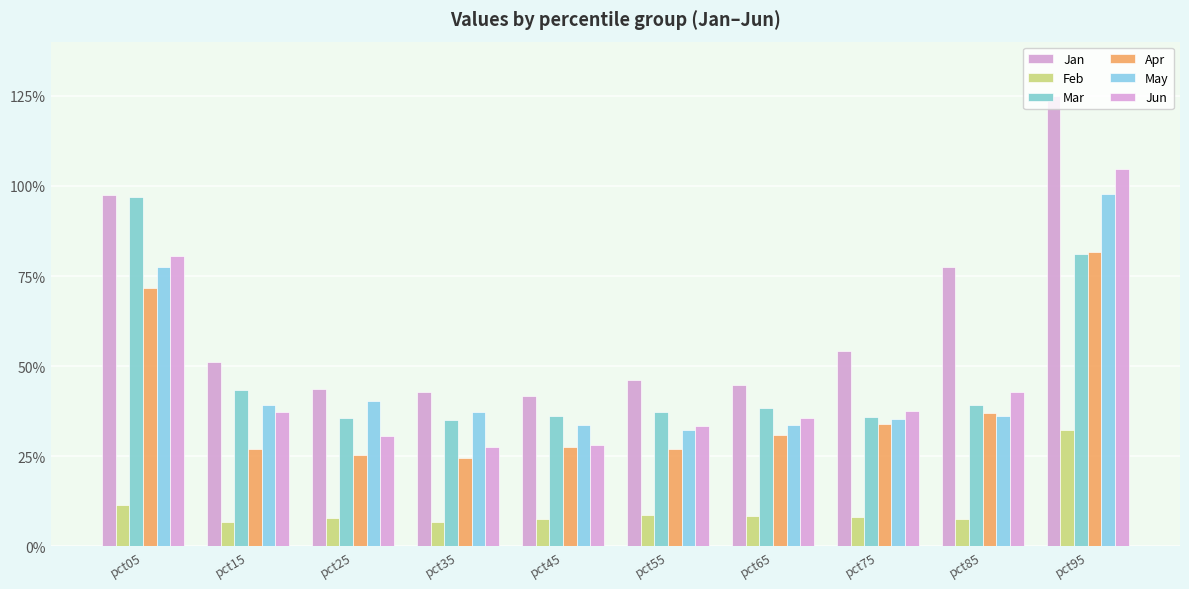

Are the bars grouped side by side (vs. stacked)?

Yes